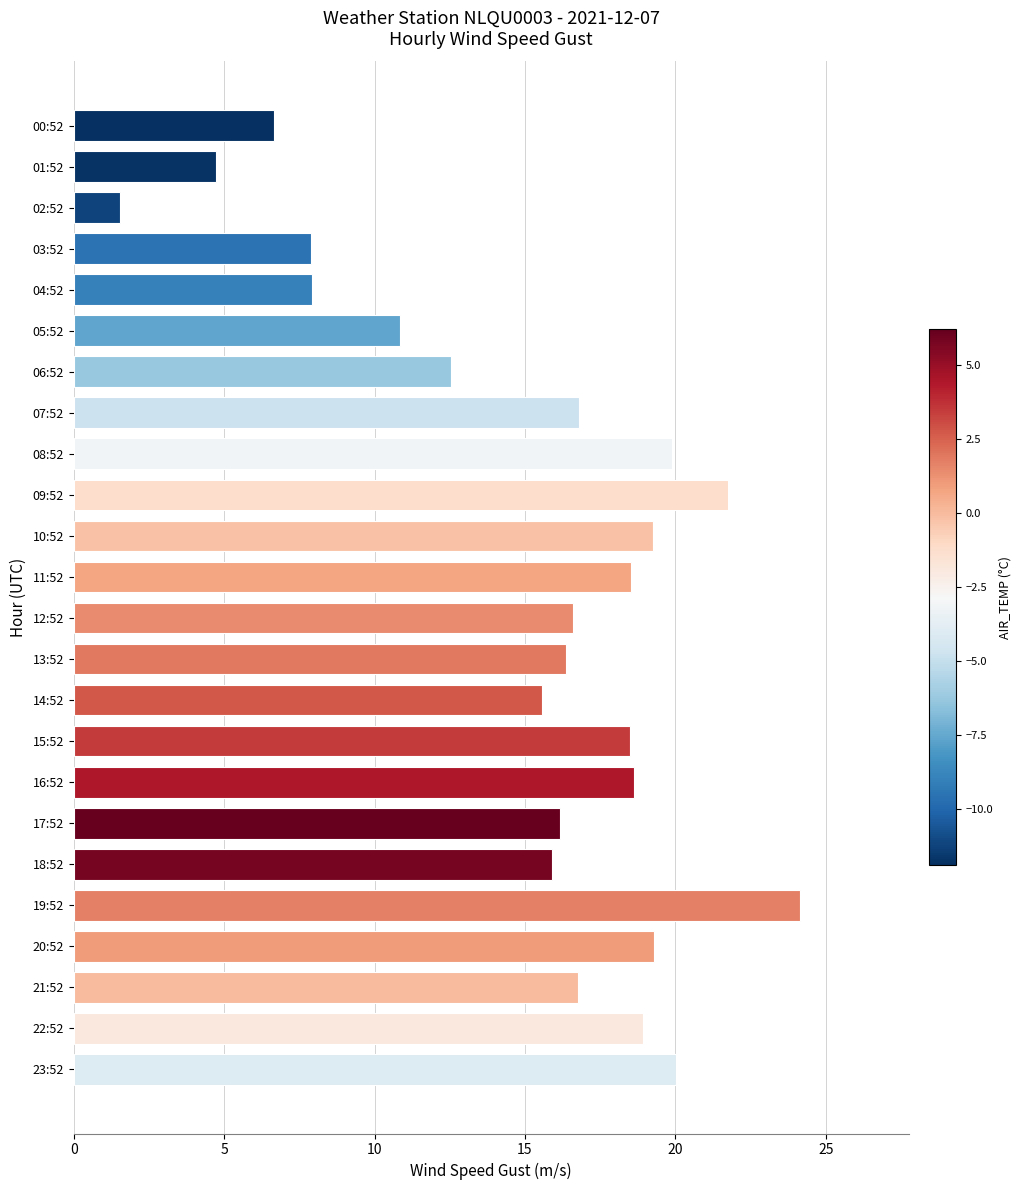

Does the chart contain any negative values?

No